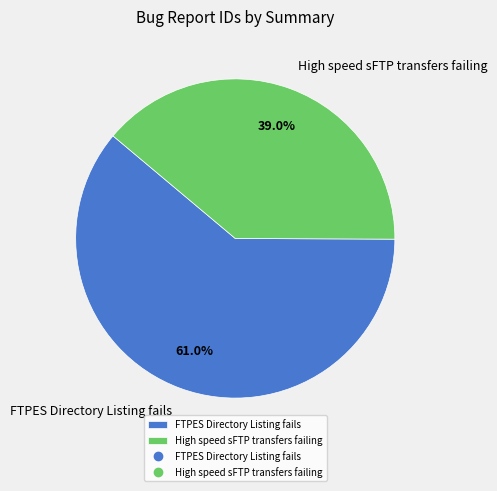

What is the largest slice in the pie chart?

FTPES Directory Listing fails